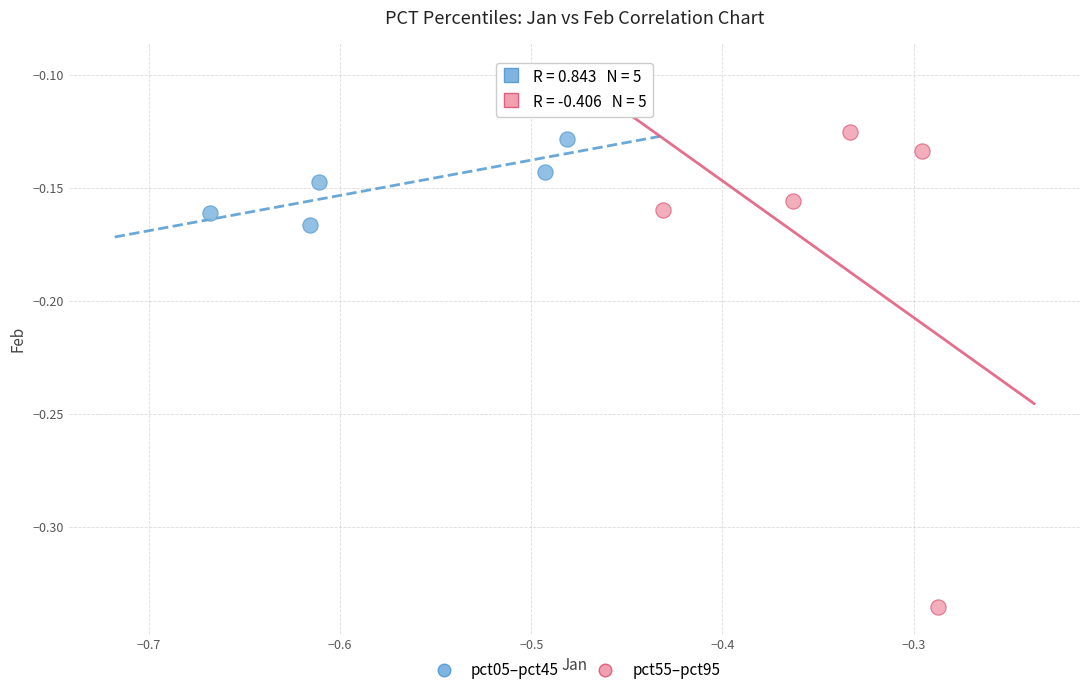

Which series has the widest spread of Y values?

pct55–pct95